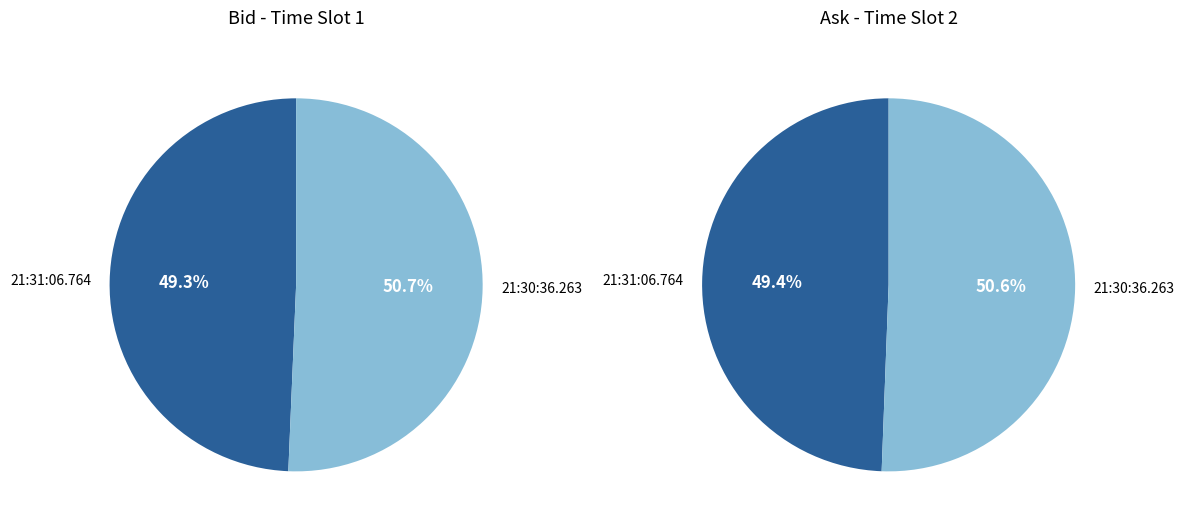

To the nearest percent, what is the average slice percentage?

50%